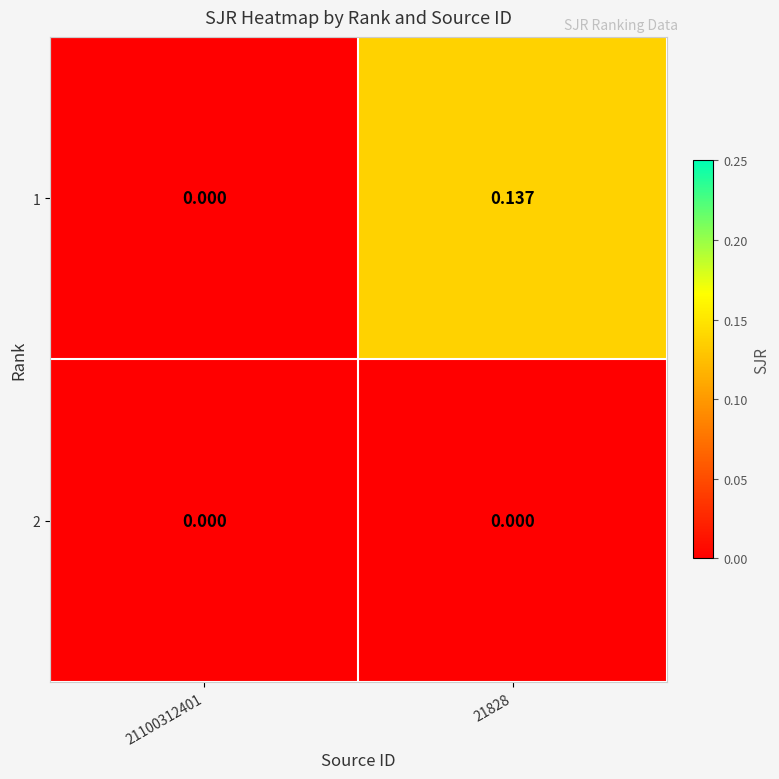

Is the value of 1 at 21828 greater than the value of 2 at 21828?

Yes